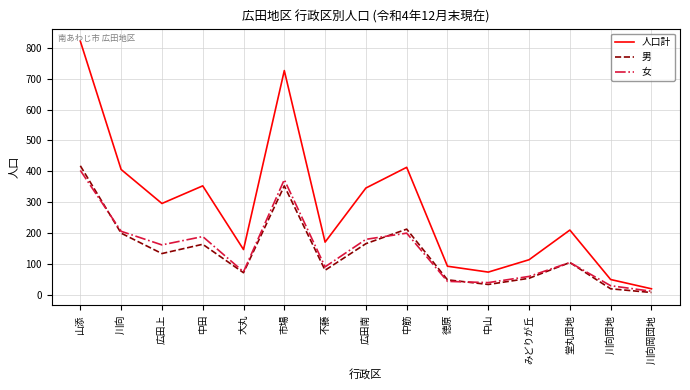

Which label corresponds to the largest value in the chart?

山添